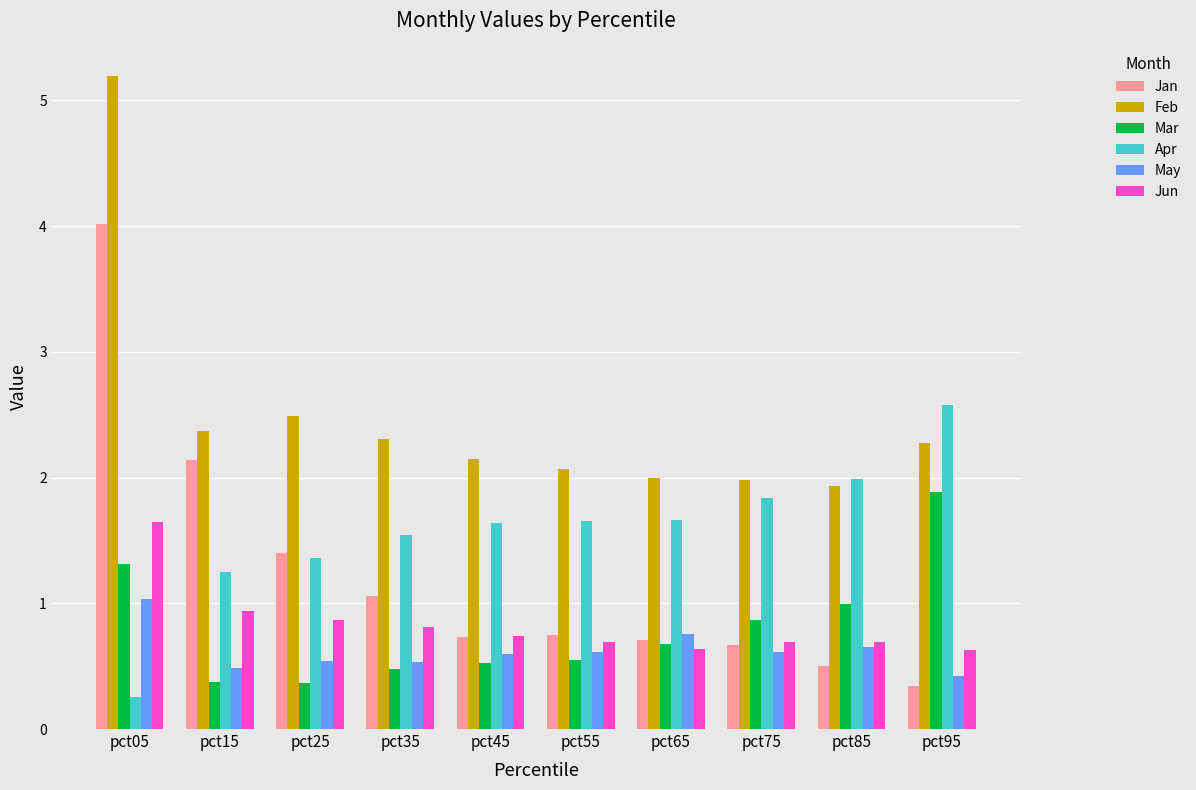

At which label does Apr reach its minimum?

pct05